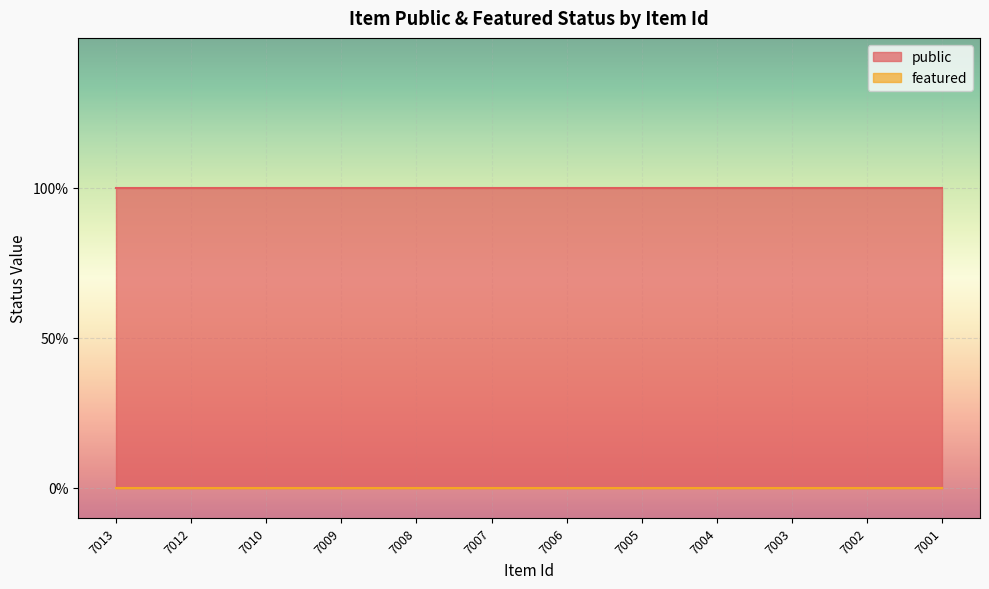

Rank the categories by featured value from lowest to highest.

7013, 7012, 7010, 7009, 7008, 7007, 7006, 7005, 7004, 7003, 7002, 7001